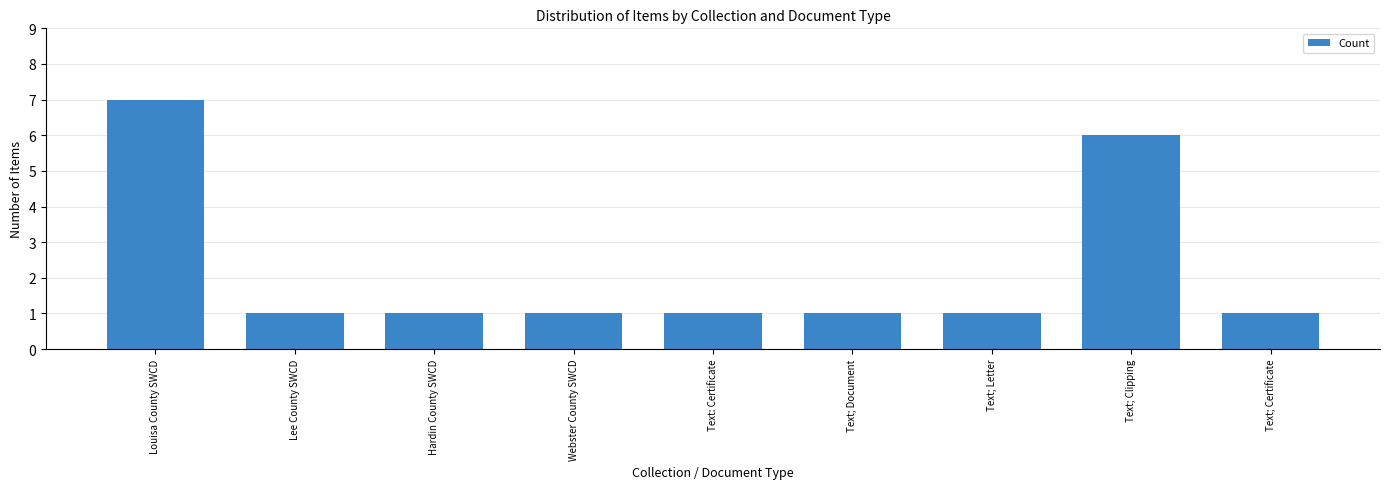

What is the greatest value displayed?

7